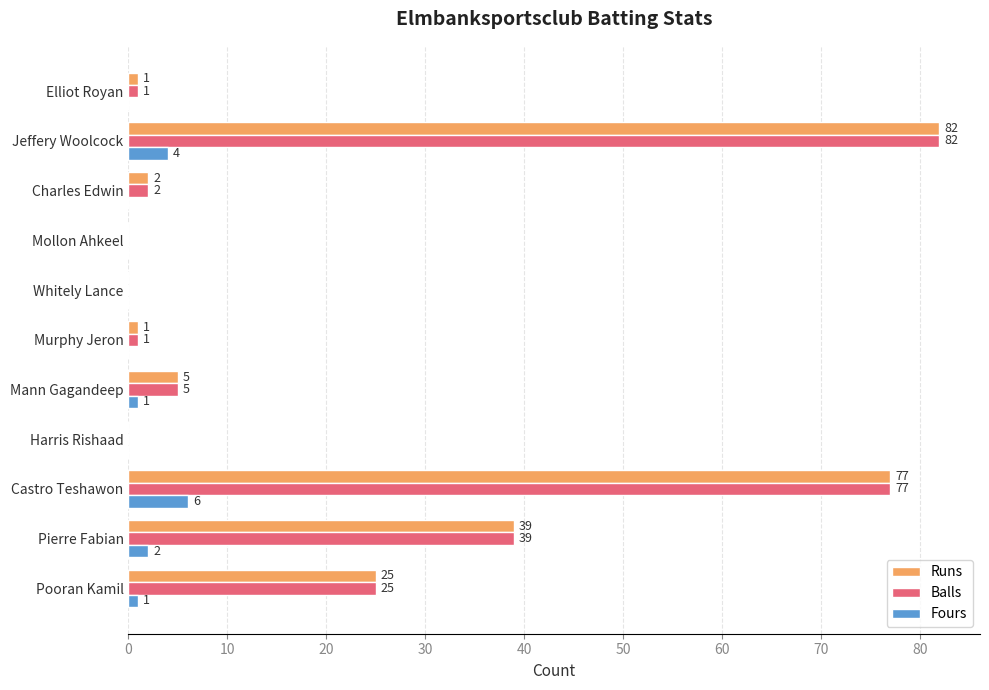

What is the greatest value displayed?

82